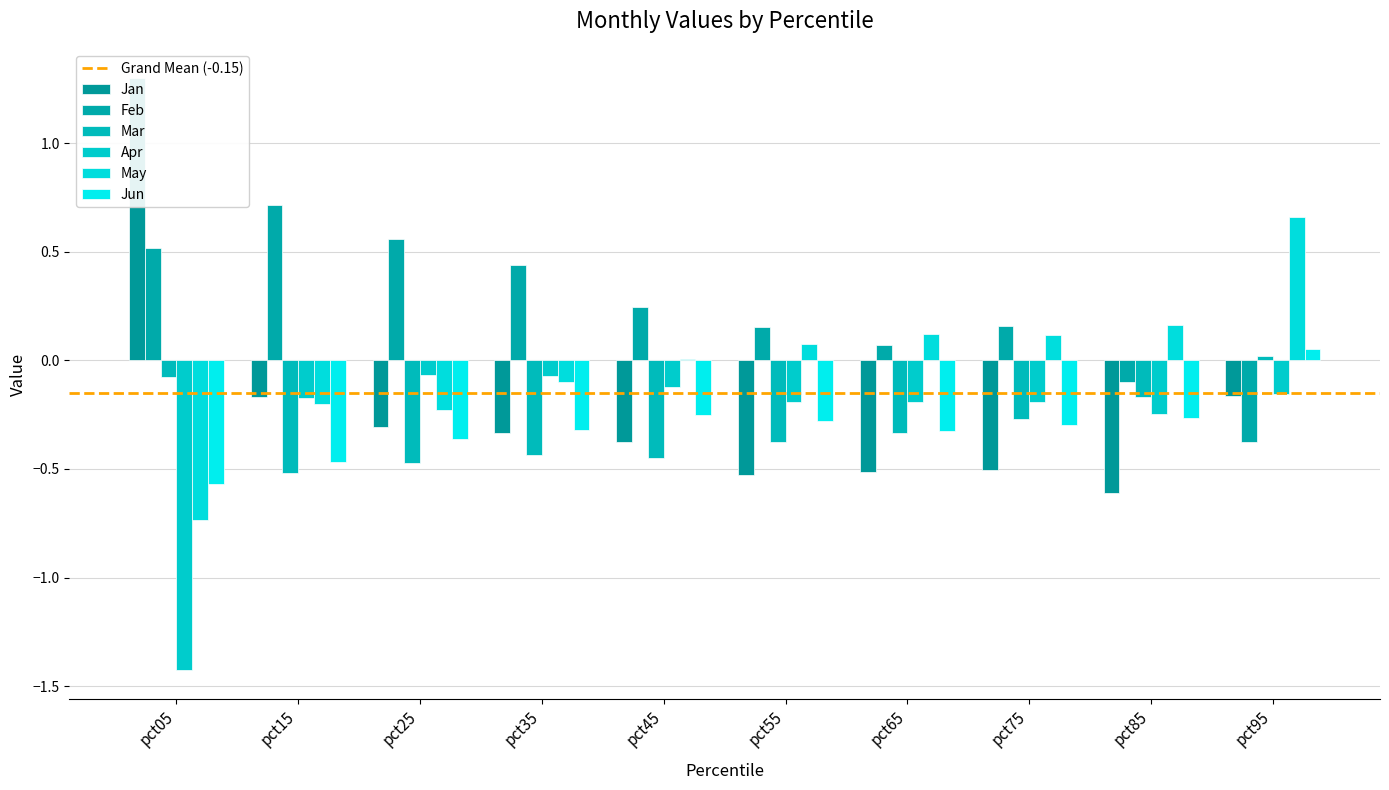

What is the highest value of the Jun series?

0.1